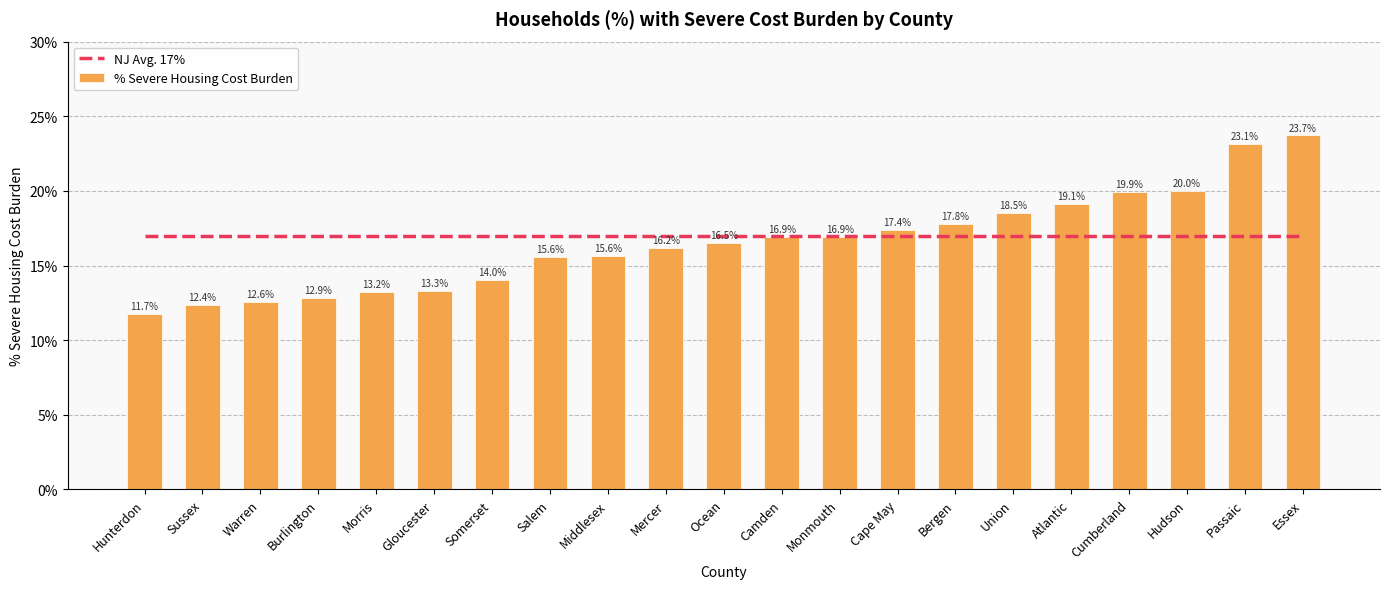

What is the label of the 11th bar from the left?

Ocean